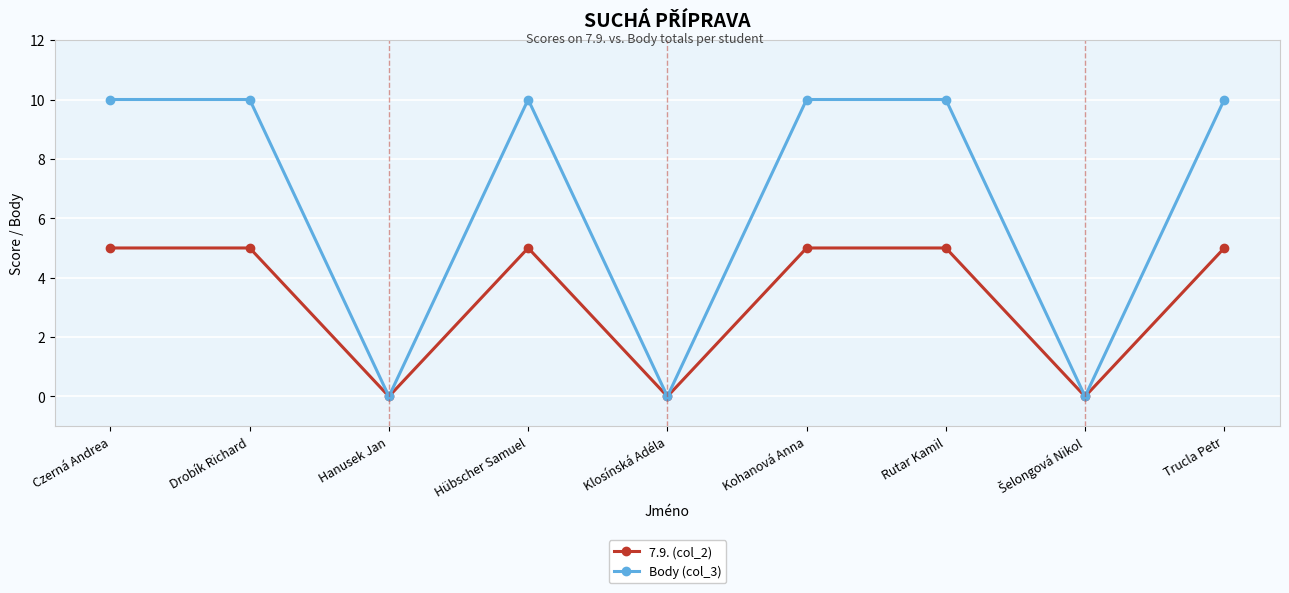

List the series in order of their peak value, lowest first.

7.9. (col_2), Body (col_3)